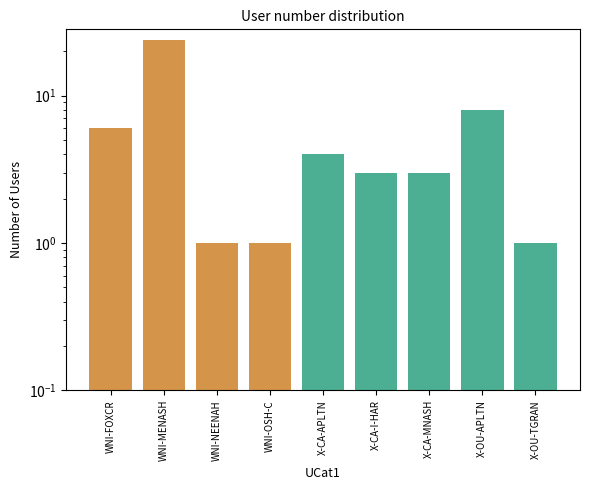

True or false: the data shows 1 at WNI-NEENAH.

False